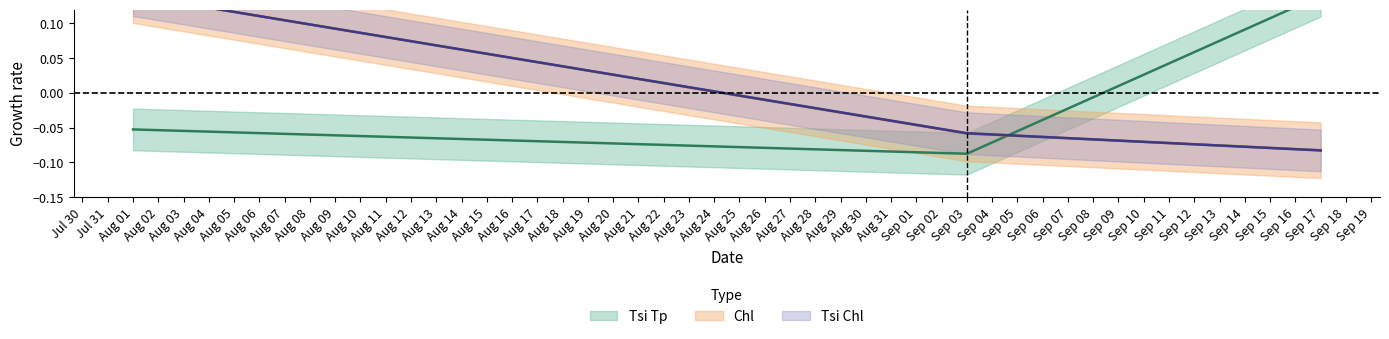

Which series has the largest total across all categories?

Tsi Tp